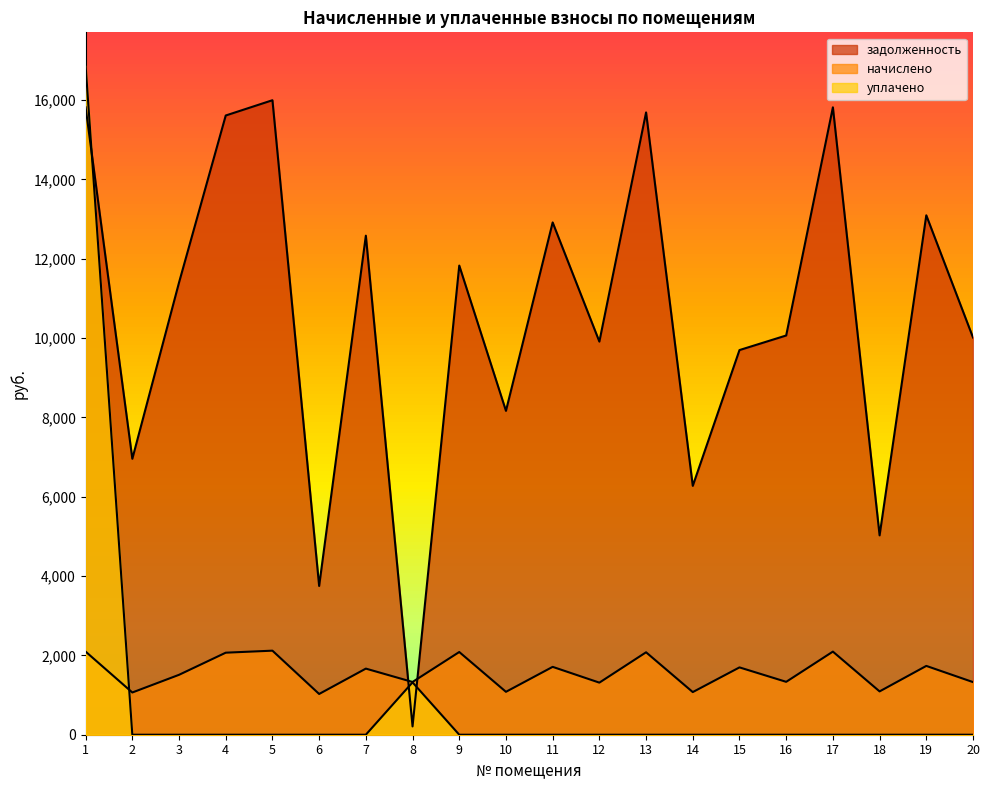

List the labels in order of начислено value, largest first.

5, 1, 17, 9, 13, 4, 19, 11, 15, 7, 3, 16, 8, 20, 12, 18, 10, 14, 2, 6